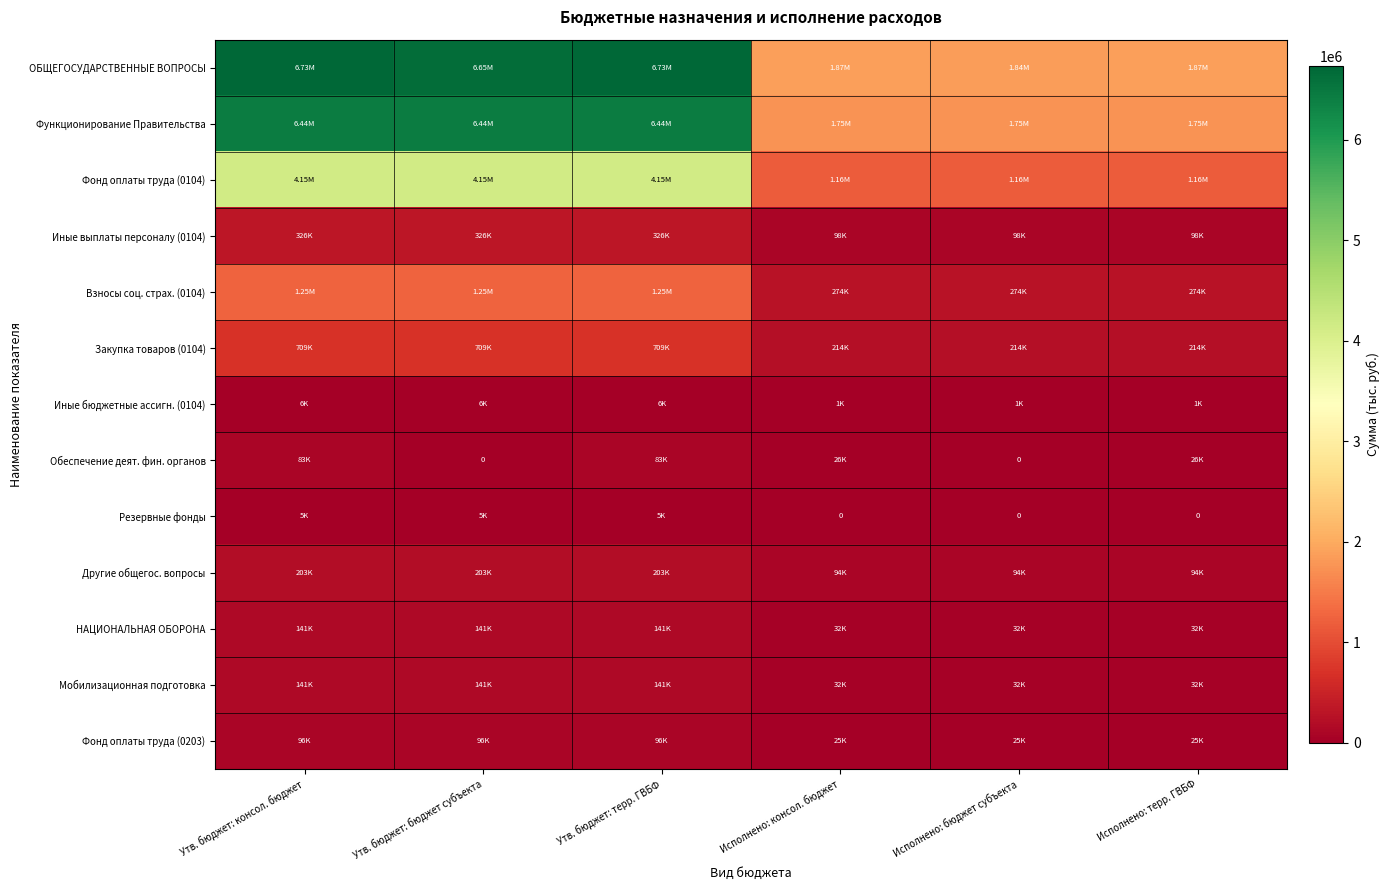

What is the difference between the second highest and minimum values in the Другие общегос. вопросы series?

109009.2